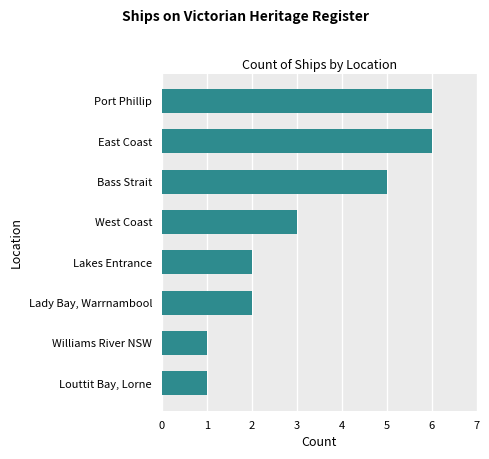

How many data points does each series have?

8